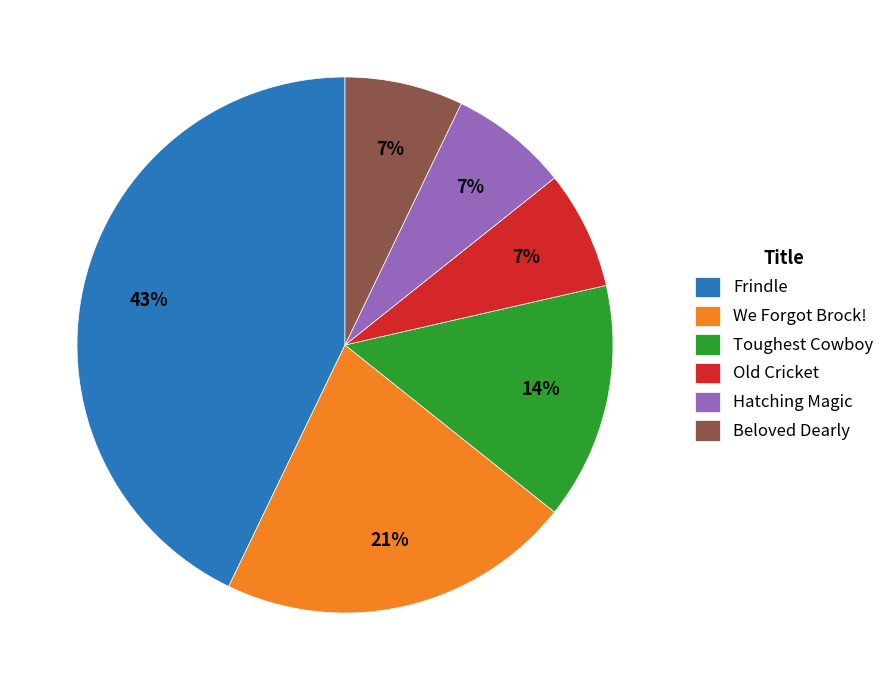

True or false: We Forgot Brock! accounts for 21% of the total.

True